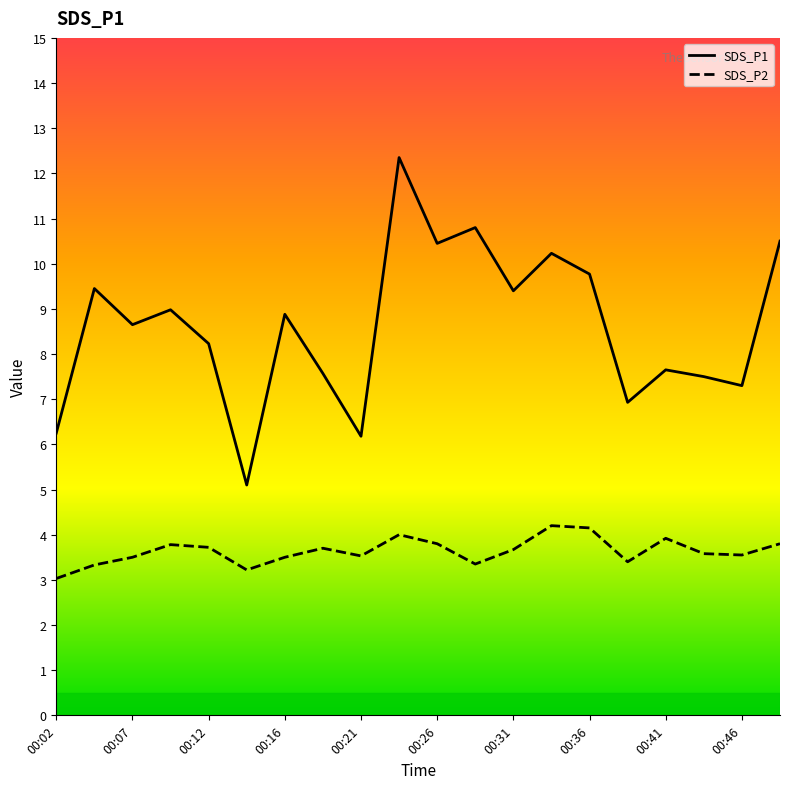

The value of SDS_P1 at 00:46 is 3.8. True or false?

False